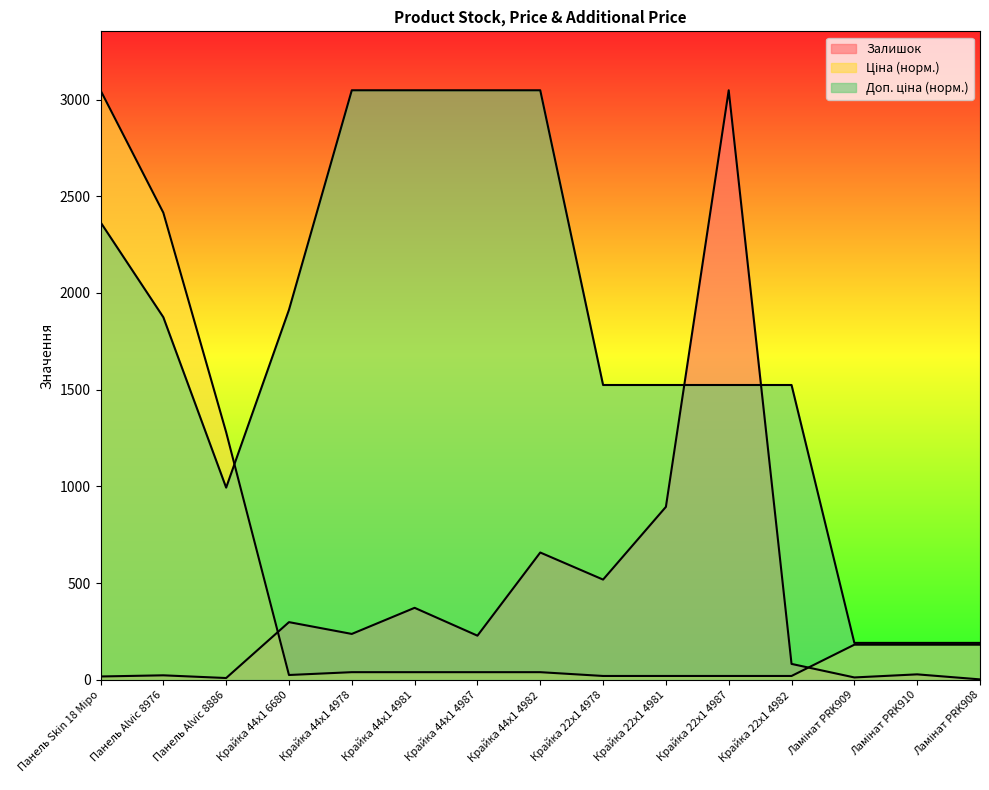

At which label does Залишок first exceed 228?

Крайка 44x1 6680